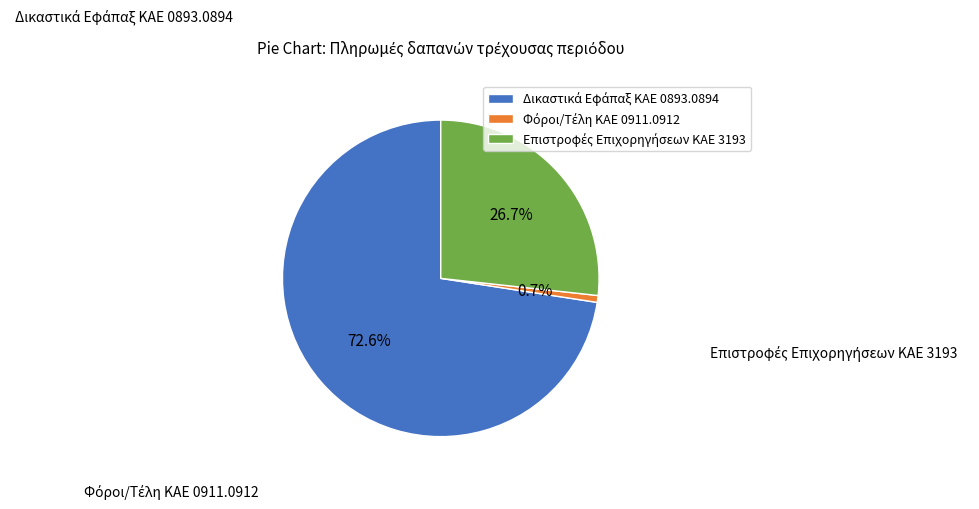

To the nearest percent, what is the average slice percentage?

33%